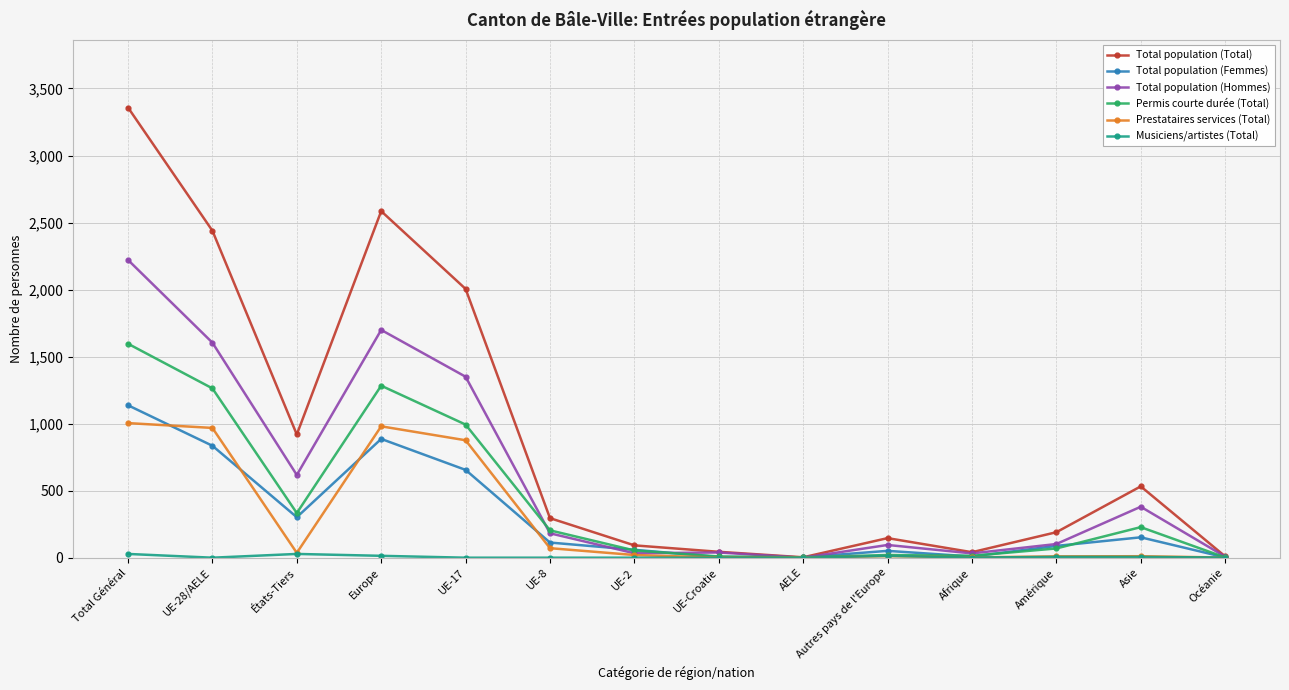

Between États-Tiers and Océanie, which series saw the biggest shift?

Total population (Total)